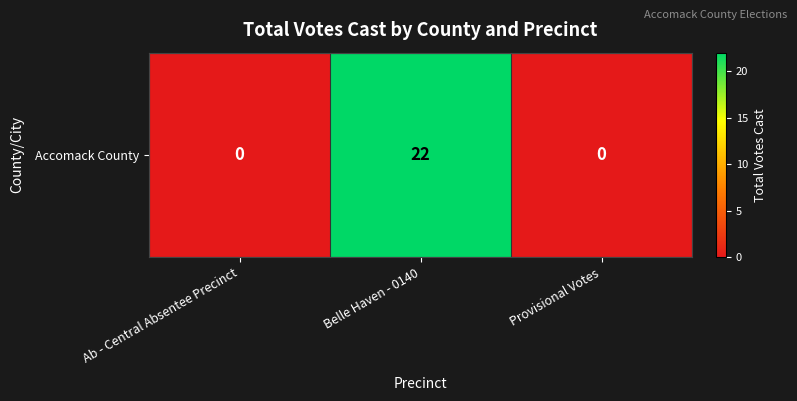

Between Ab - Central Absentee Precinct and Provisional Votes, which is larger?

Ab - Central Absentee Precinct